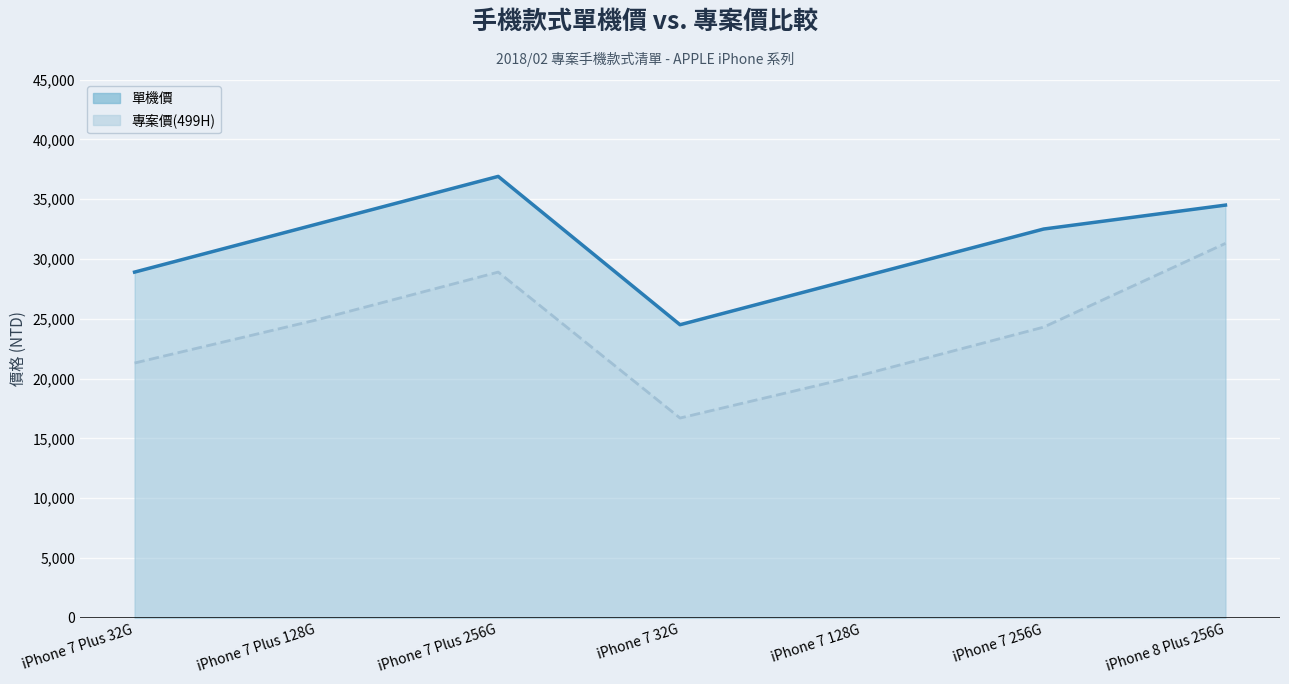

Which series changed the most between iPhone 7 256G and iPhone 8 Plus 256G?

專案價(499H)